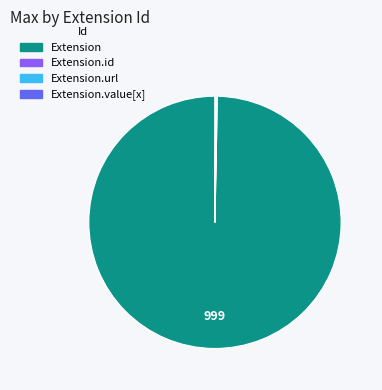

Does any single category account for the majority?

Yes